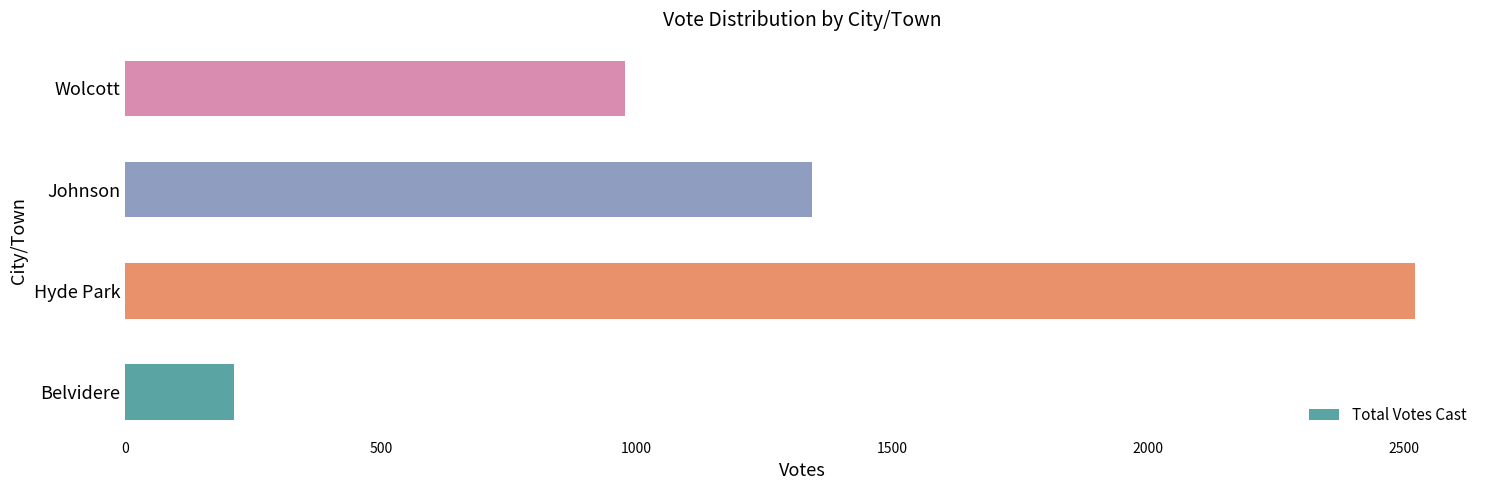

Are the bars grouped side by side (vs. stacked)?

No